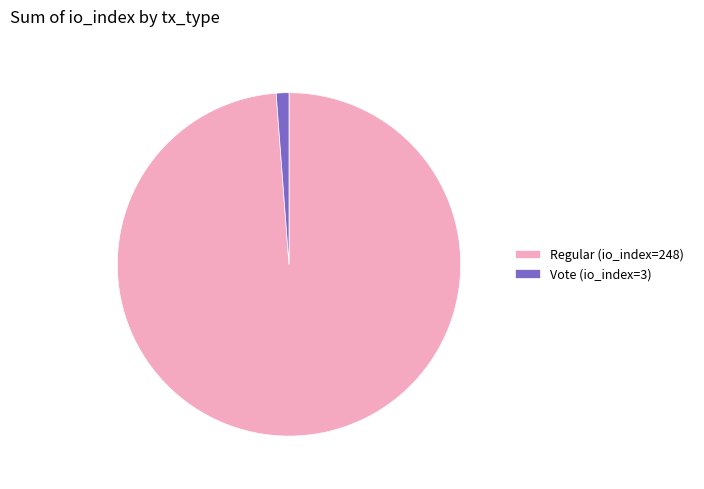

Does Regular (io_index=248) represent more than half of the total?

Yes